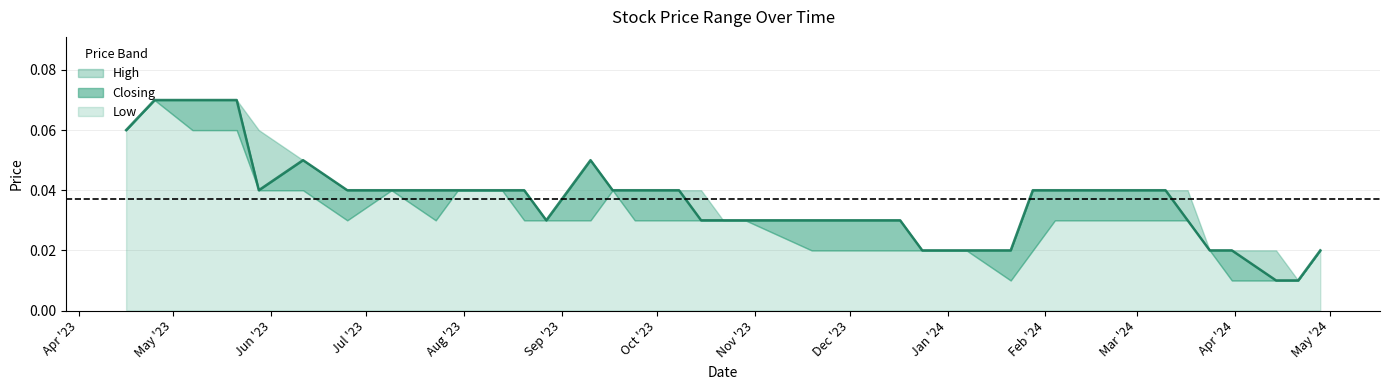

What are all the series names shown in the legend?

High, Closing, Low